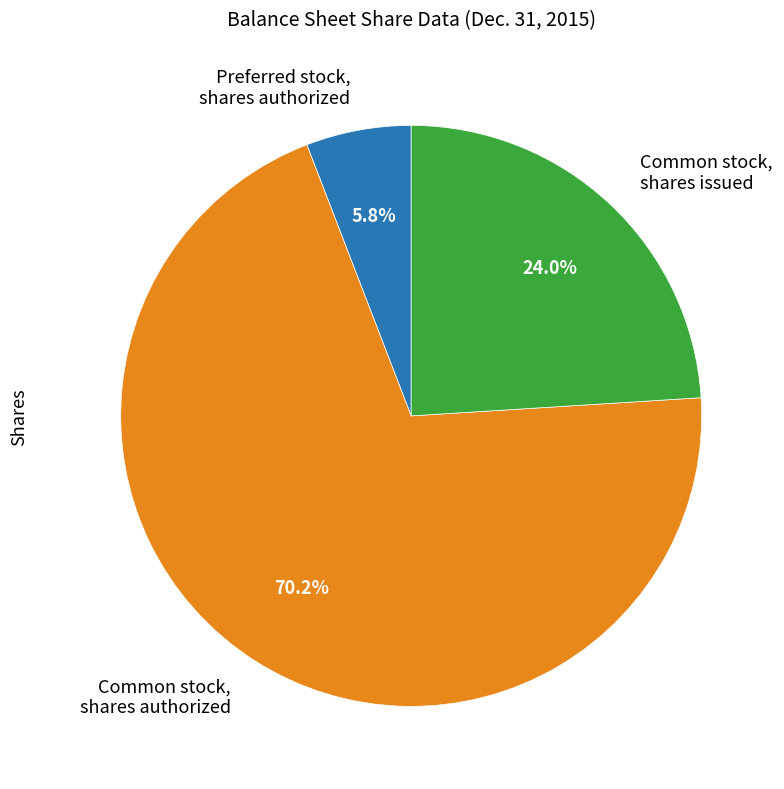

Rank the categories by value from highest to lowest.

Common stock, shares authorized, Common stock, shares issued, Preferred stock, shares authorized